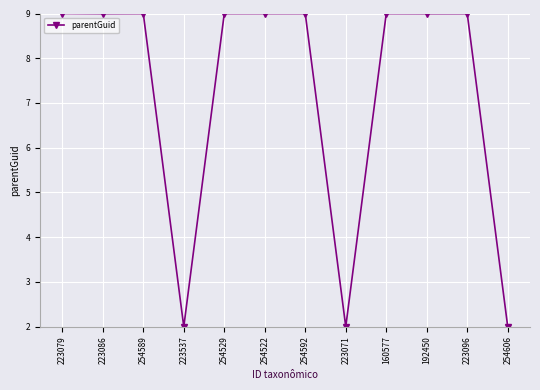

The value at 254522 is 2.5. True or false?

False